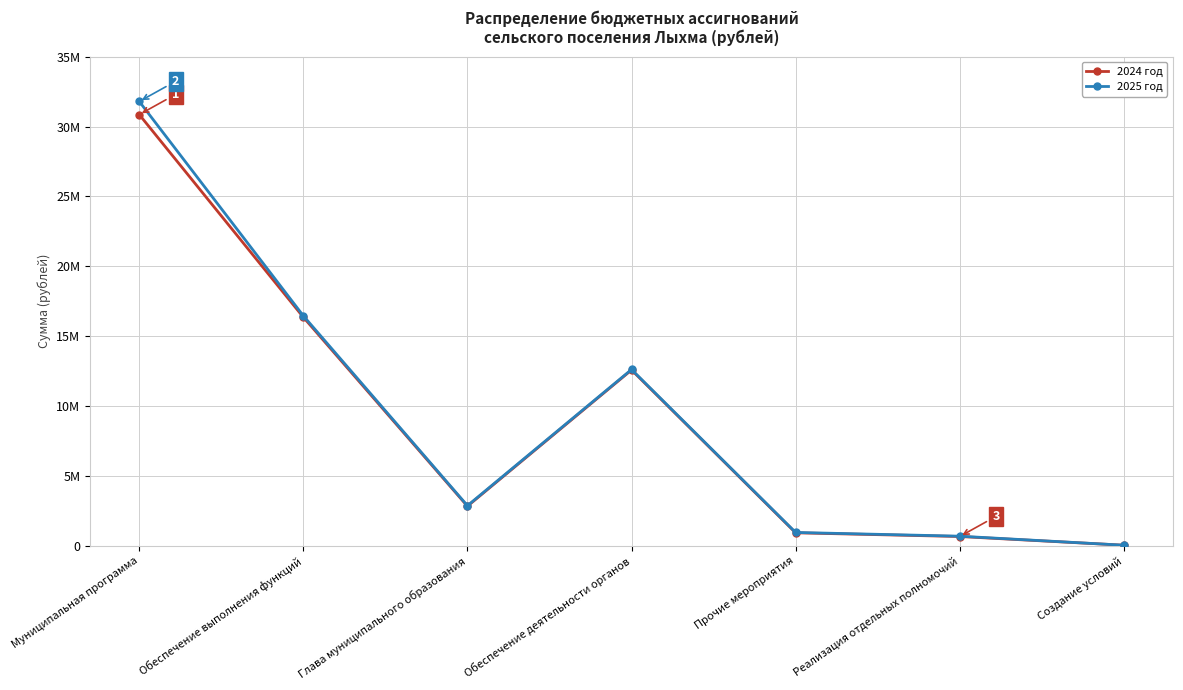

What are all the series names shown in the legend?

2024 год, 2025 год